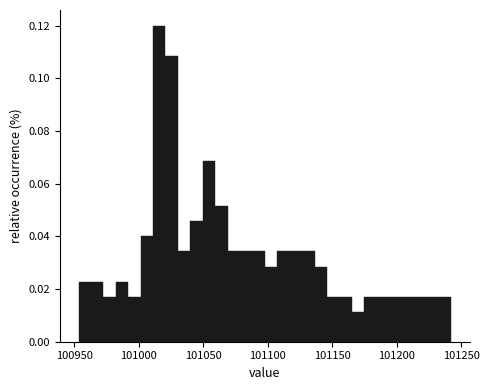

Read against the x-axis, roughly where is the centre of the tallest bar?

101015